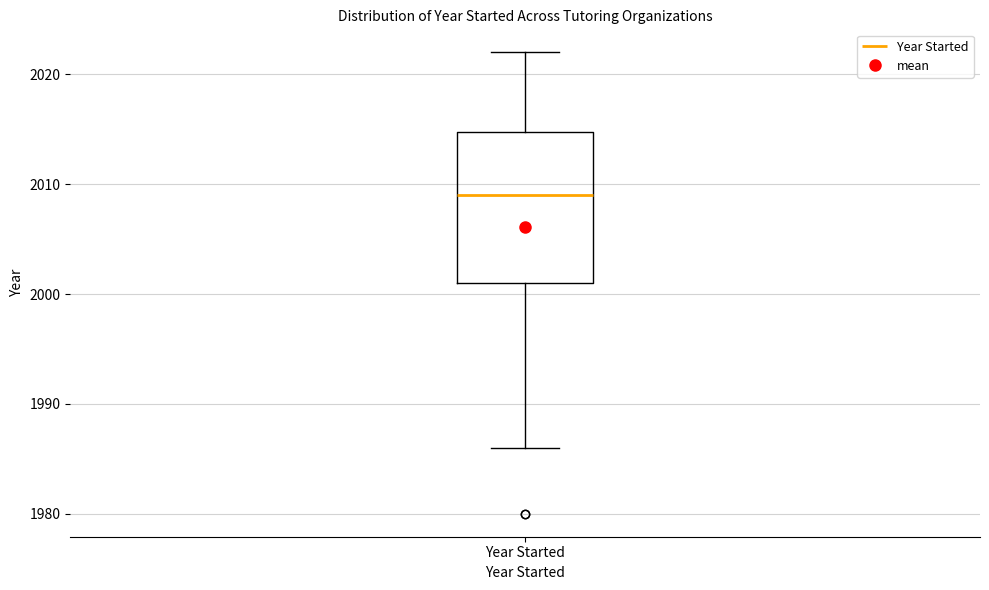

Transcribe this box plot: give where the median line is, the range the box spans, and where the two whiskers end, as read against the y-axis. The values are not printed on the chart, so give them approximately, as read against the axis.

median 2009, box 2001 to 2015, whiskers 1986 to 2022